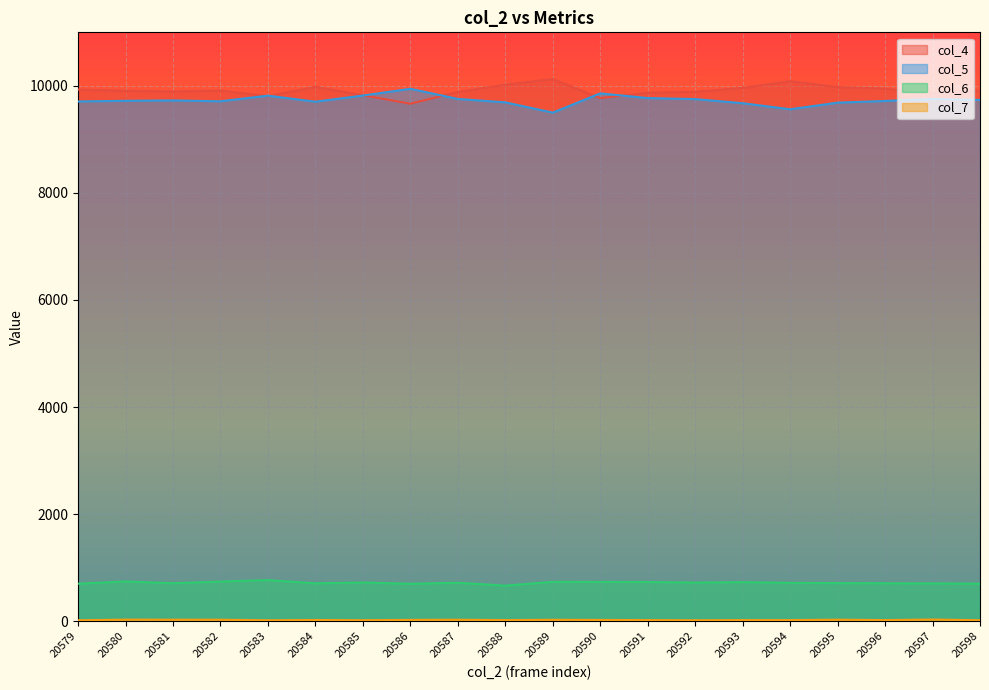

Is it true that col_6 equals 1081 at 20590?

False